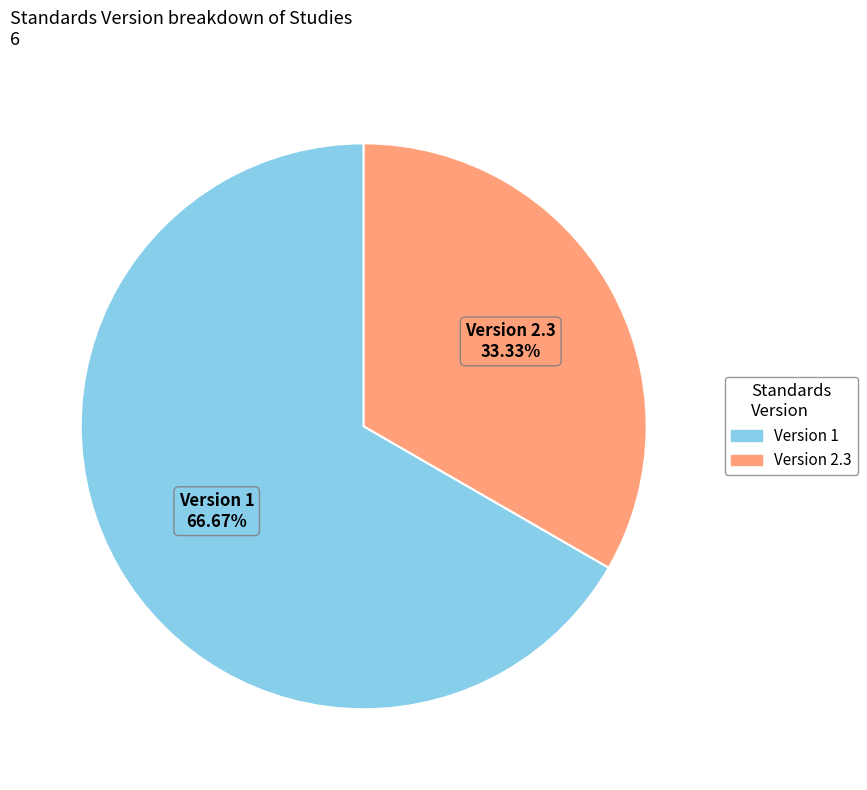

Is there a majority slice in this chart?

Yes